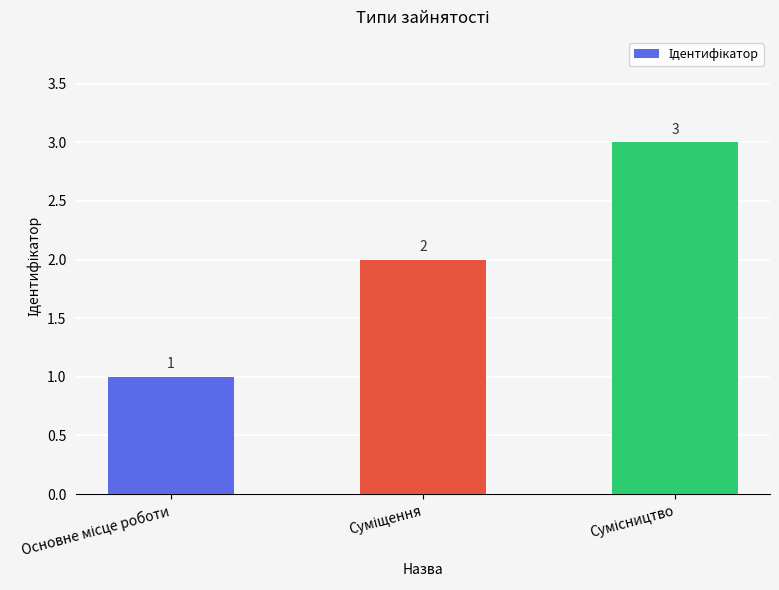

What is the sum of all values?

6